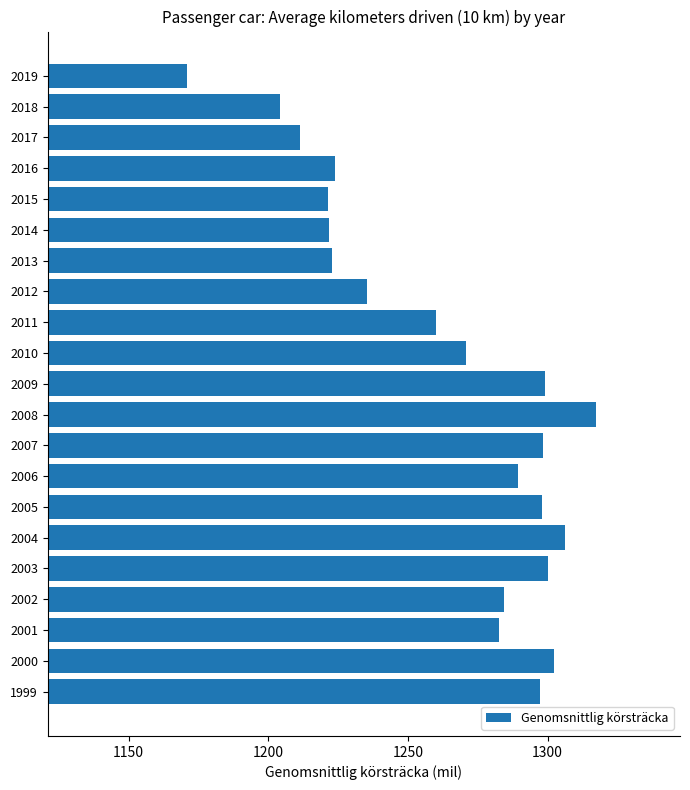

How many bars are there in total?

21